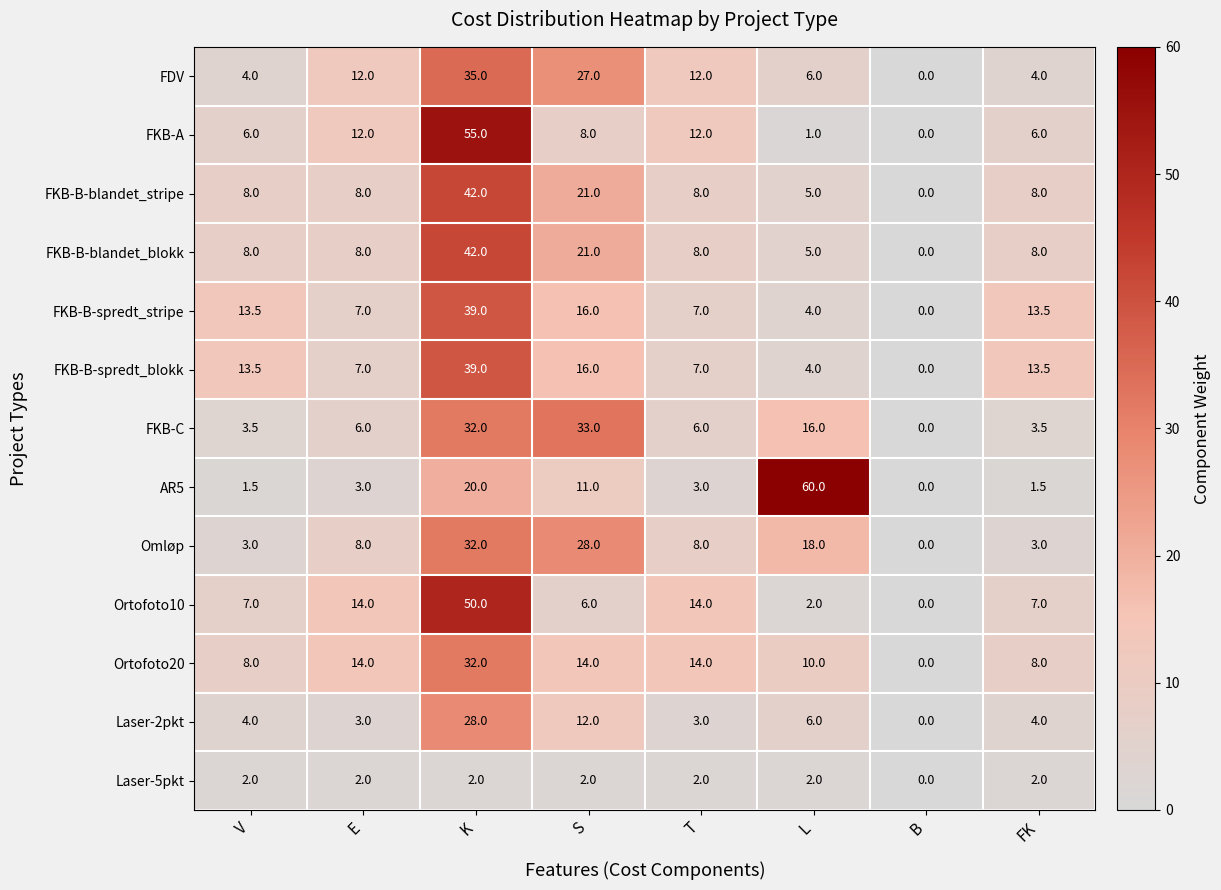

Which series changed the most between V and T?

FDV